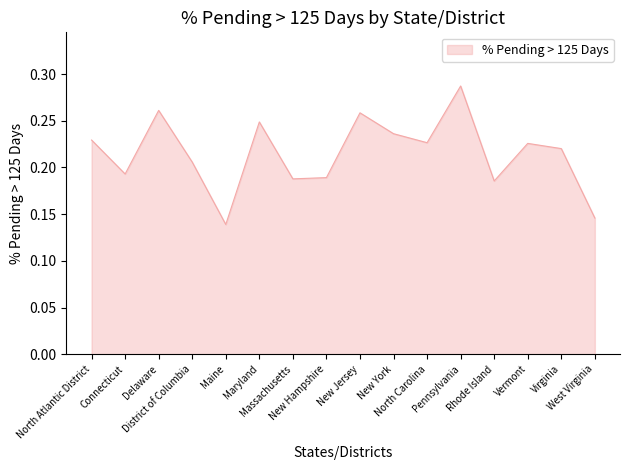

What is the label of the 16th point from the left?

West Virginia